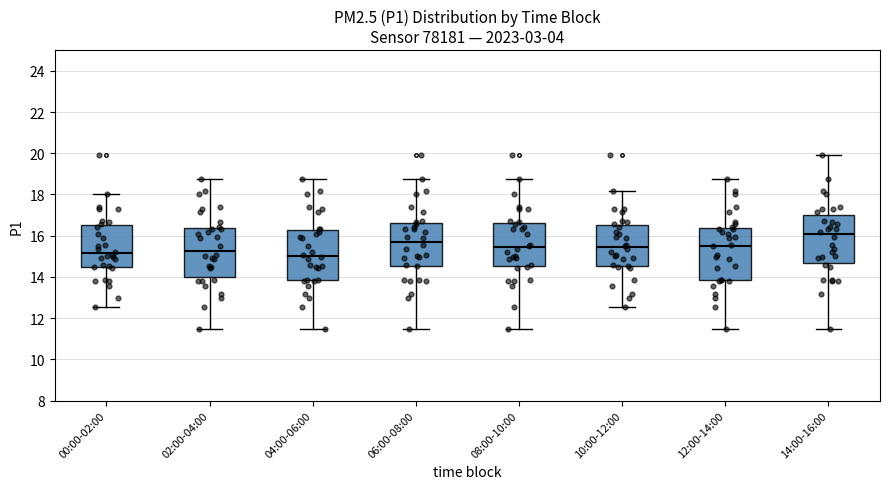

Which box has the highest median line?

14:00-16:00